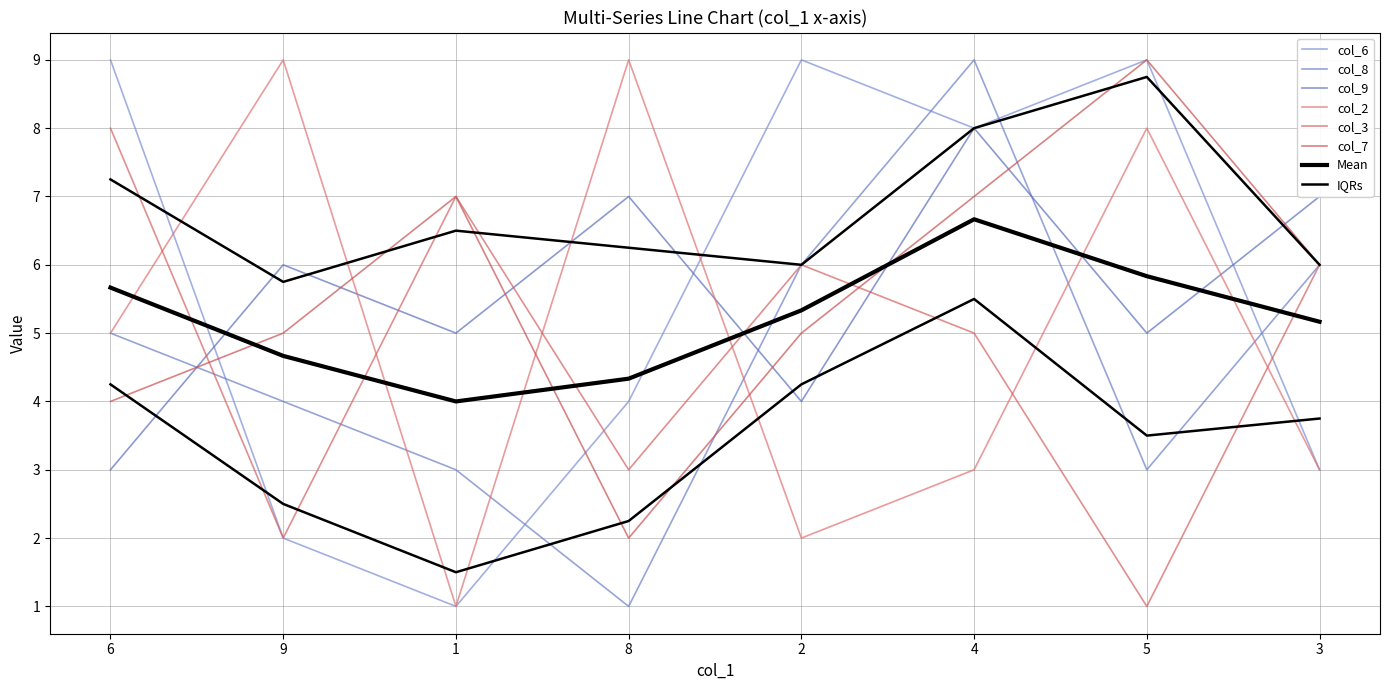

Reading left to right, what are all the values shown in this chart?

col_6: 9	2	1	4	9	8	9	3
col_8: 5	4	3	1	6	9	3	6
col_9: 3	6	5	7	4	8	5	7
col_2: 5	9	1	9	2	3	8	3
col_3: 8	2	7	3	6	5	1	6
col_7: 4	5	7	2	5	7	9	6